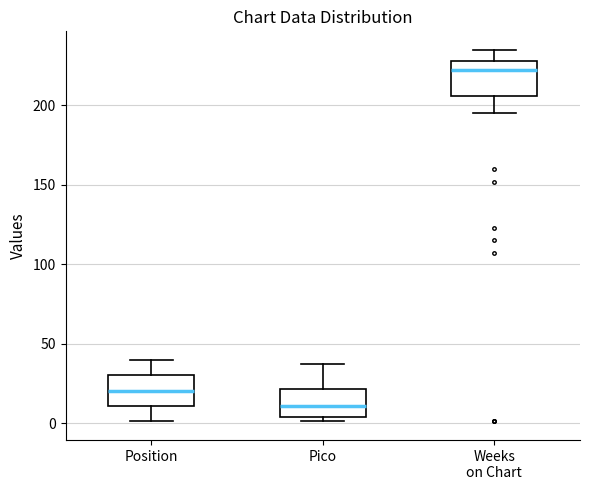

Which box's median line is the highest?

Weeks on Chart